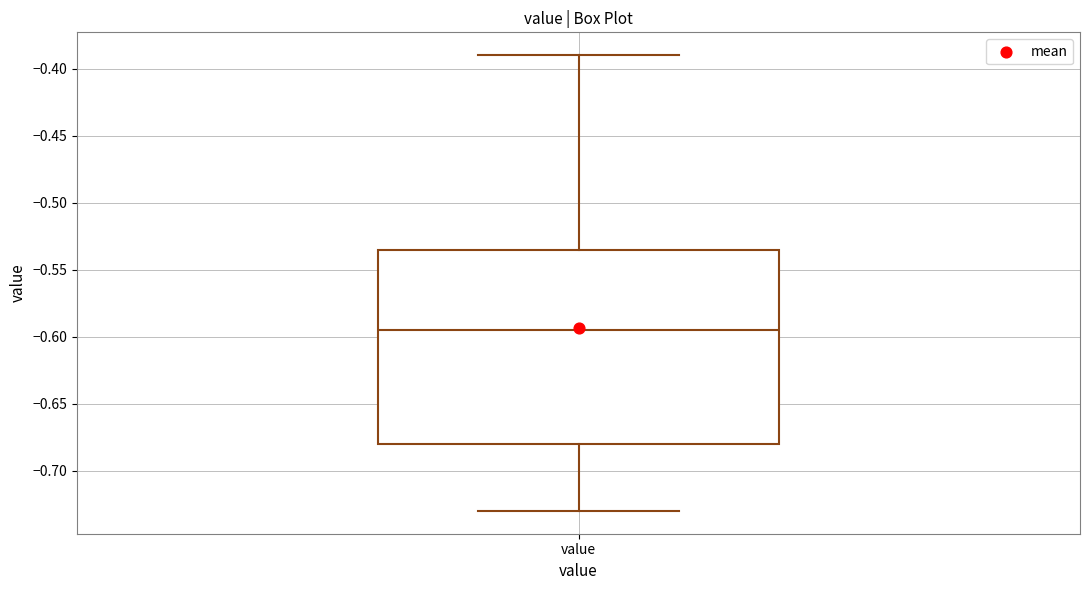

Transcribe this box plot: give where the median line is, the range the box spans, and where the two whiskers end, as read against the y-axis. The values are not printed on the chart, so give them approximately, as read against the axis.

median -0.595, box -0.680 to -0.535, whiskers -0.730 to -0.390